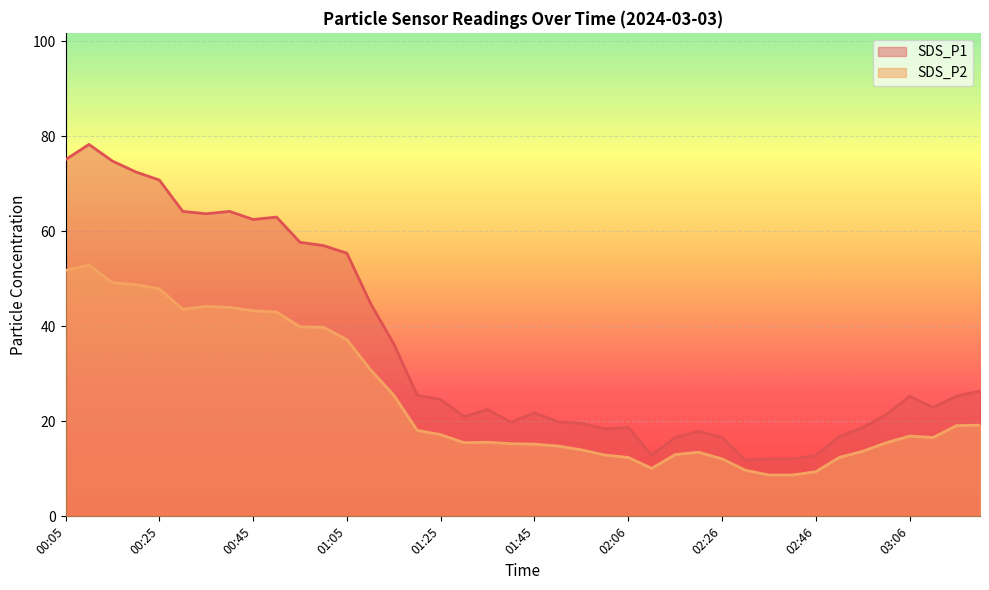

Rank the series at 01:35 from lowest to highest value.

SDS_P2, SDS_P1